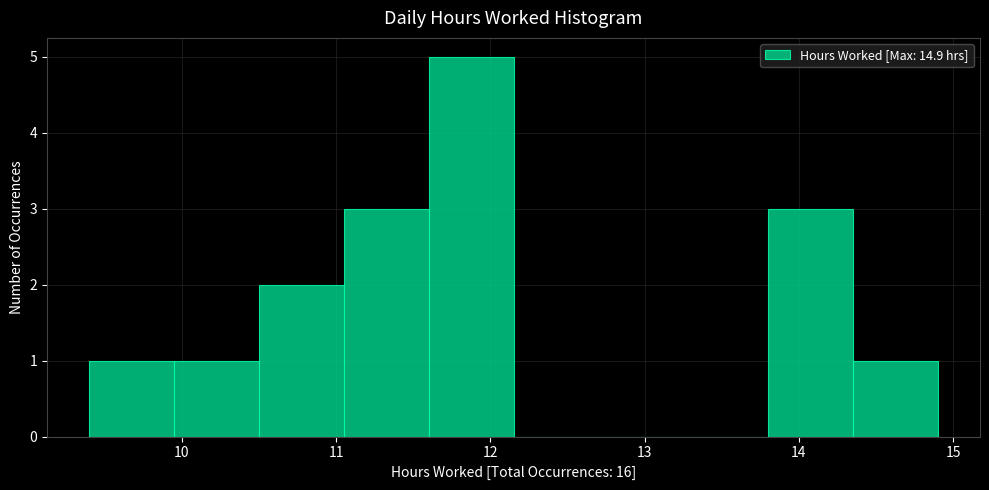

How tall is the bar that spans 13.80 to 14.35 on the x-axis? Neither the bar edges nor the heights are printed on the chart, so give them approximately, as read against the axes.

3